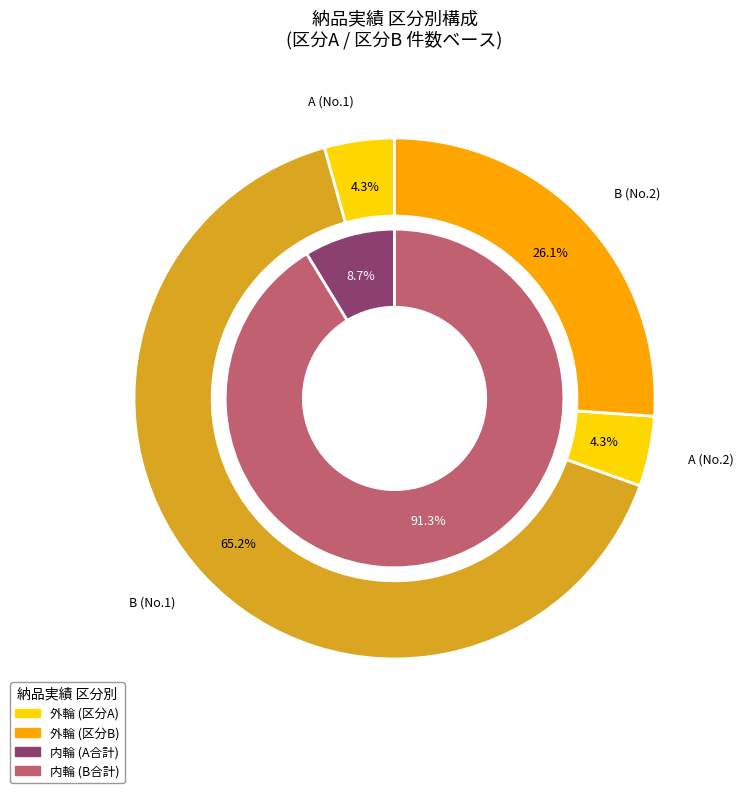

Which category has the smallest portion of the pie?

A